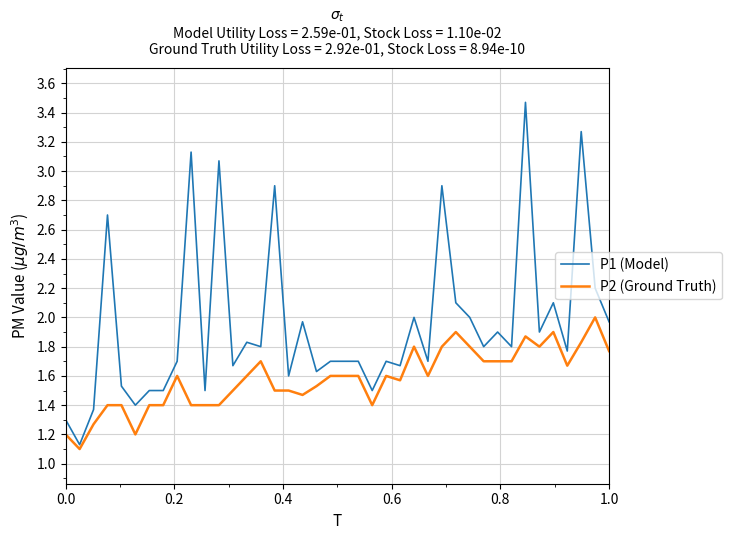

List the series in order of their overall mean, highest first.

P1 (Model), P2 (Ground Truth)